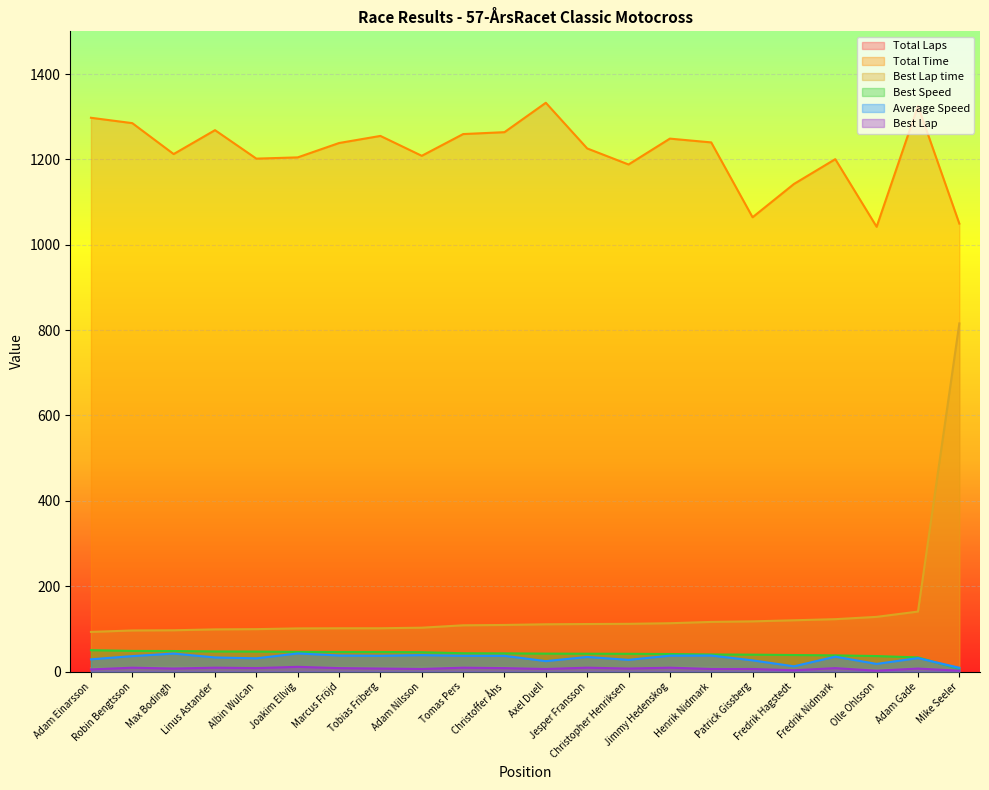

Is it true that Best Lap time equals 174.4 at Marcus Fröjd?

False